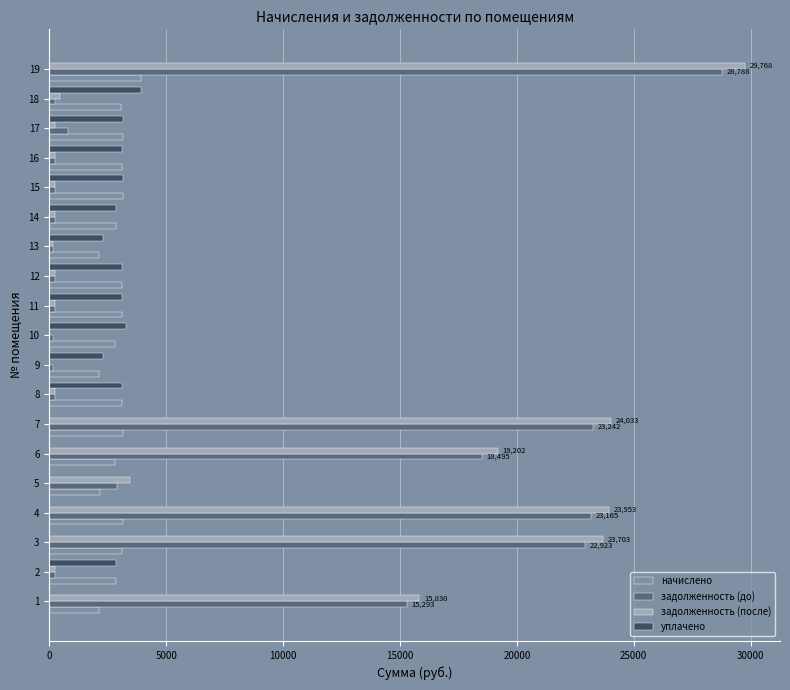

Count the number of categories in the chart.

19